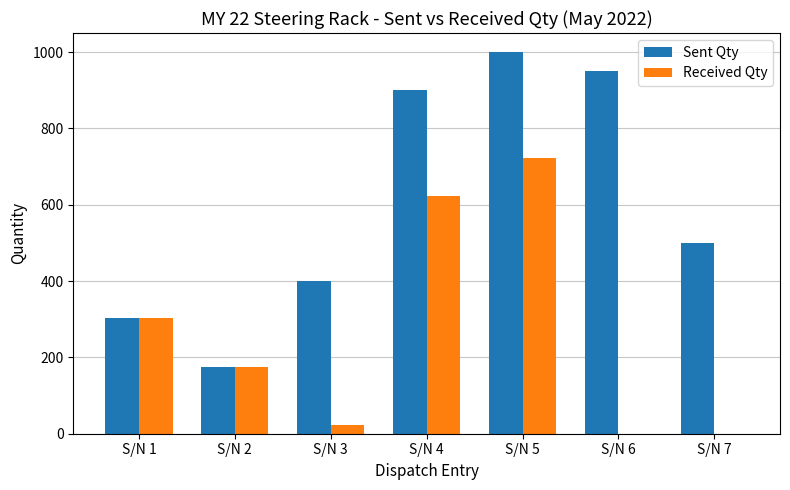

At which category is the sum across all series the highest?

S/N 5